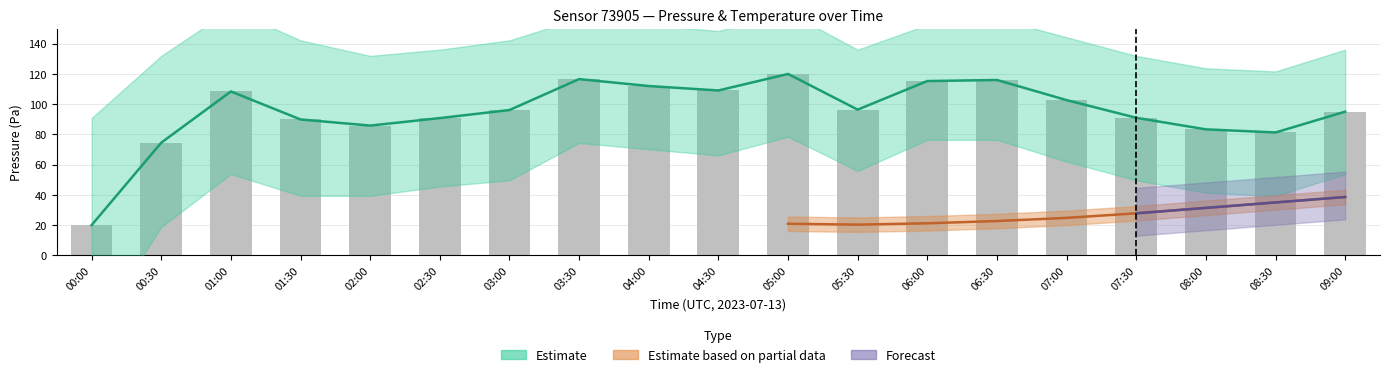

True or false: the data shows 74.5 at 00:30.

True